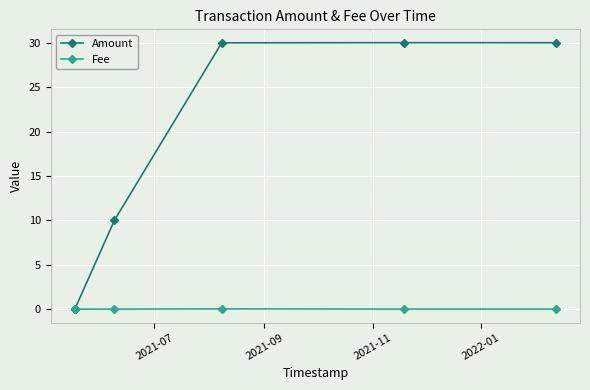

Which series has the largest total across all categories?

Amount